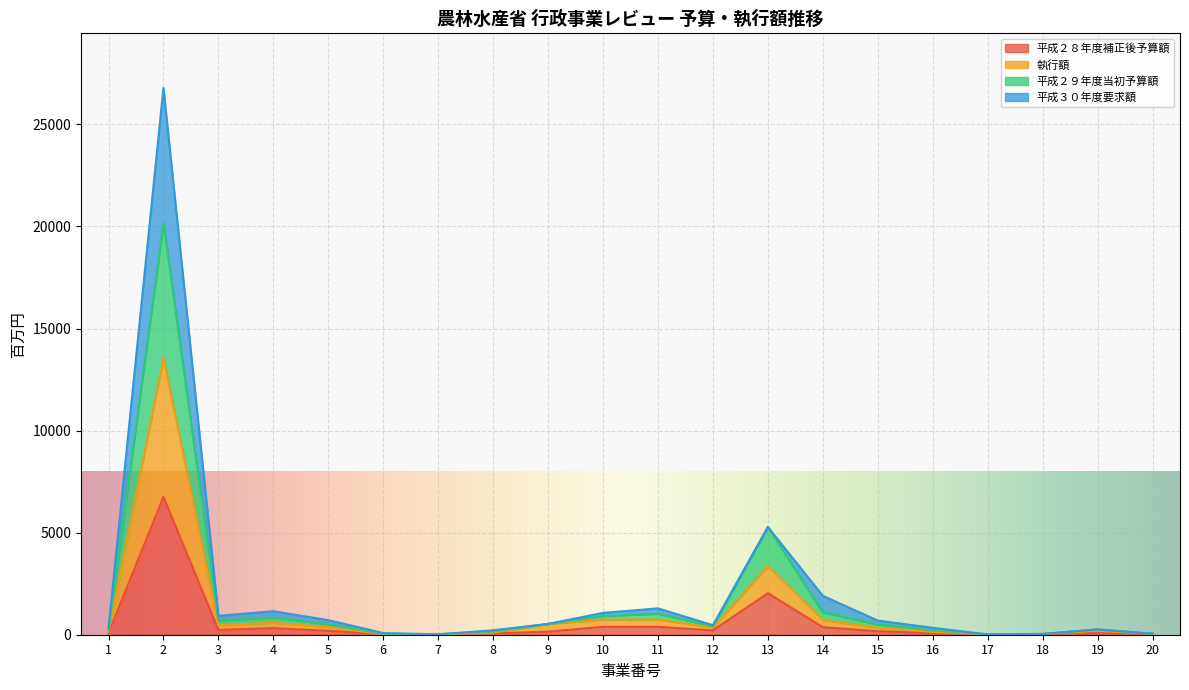

Does the chart display data point markers on the line(s)?

No